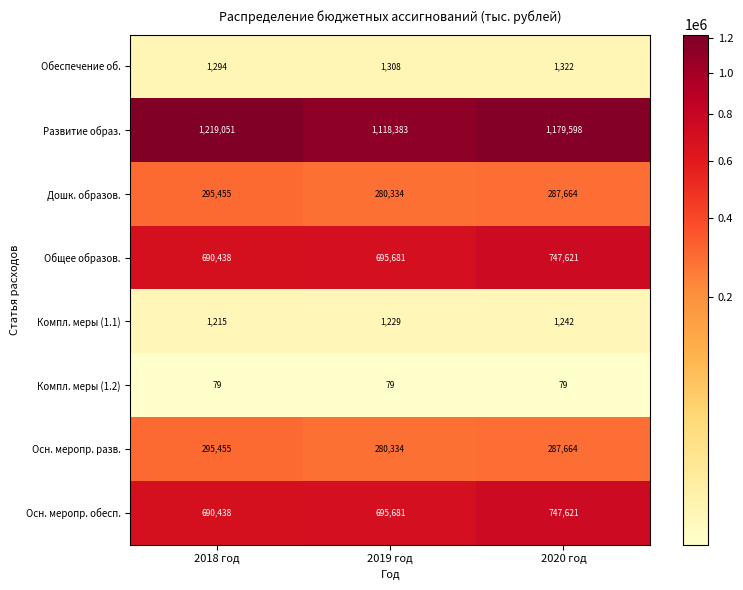

What is the difference between the maximum and minimum values in the Дошк. образов. series?

15121